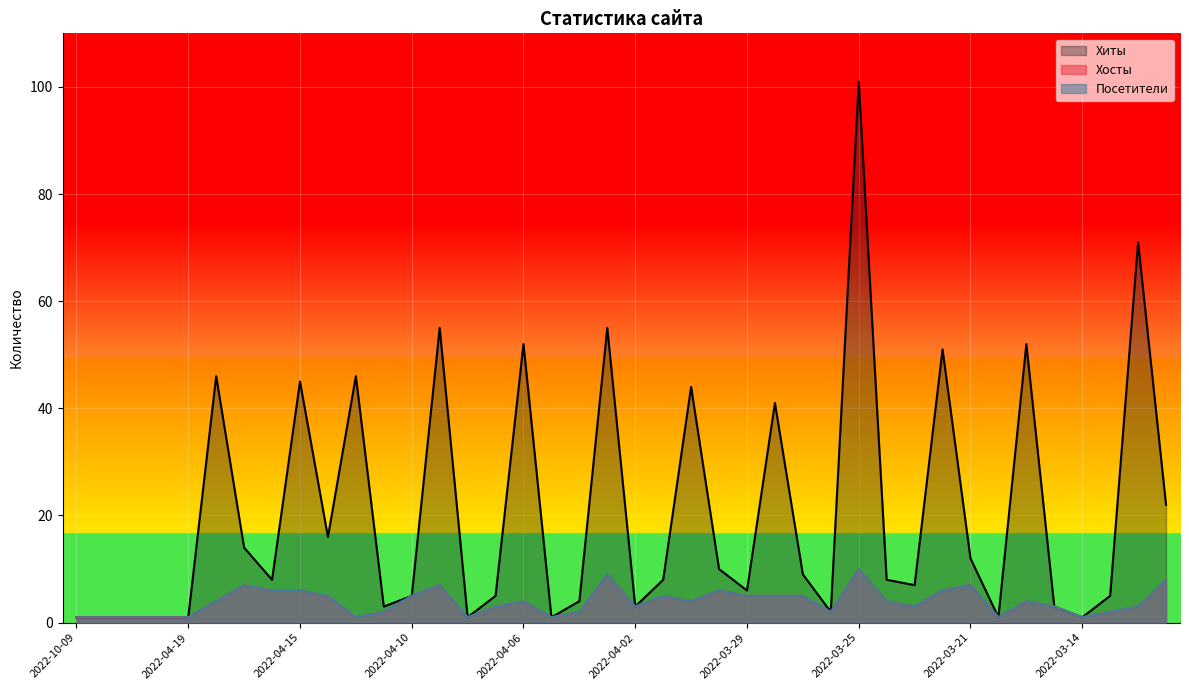

Where does the Хосты series first go above 4?

2022-04-17